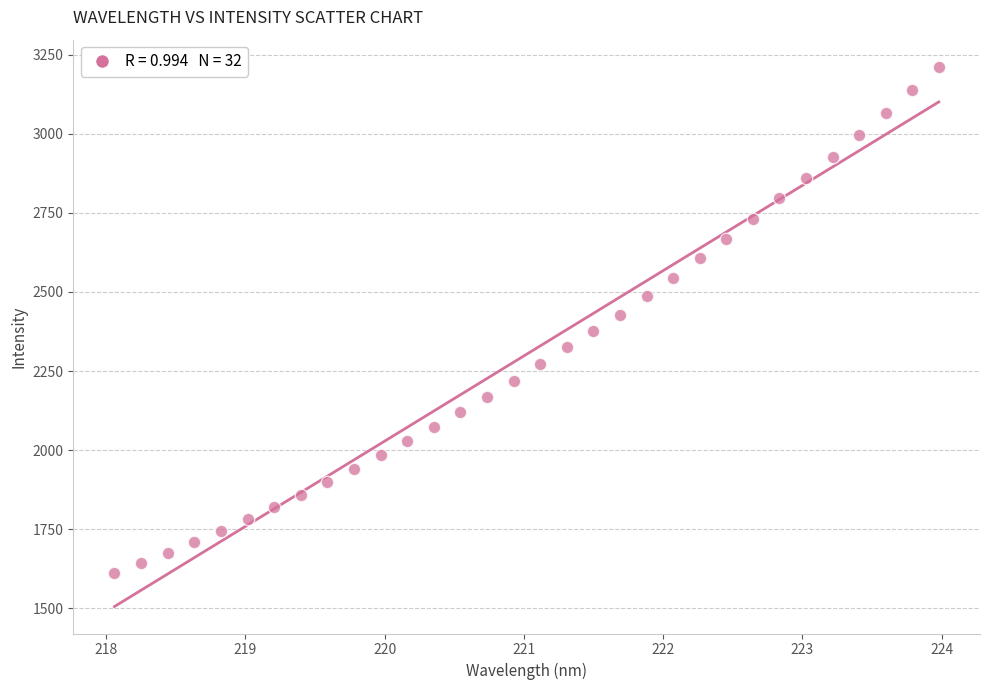

What is the range of Y values (max minus min)?

1600.8